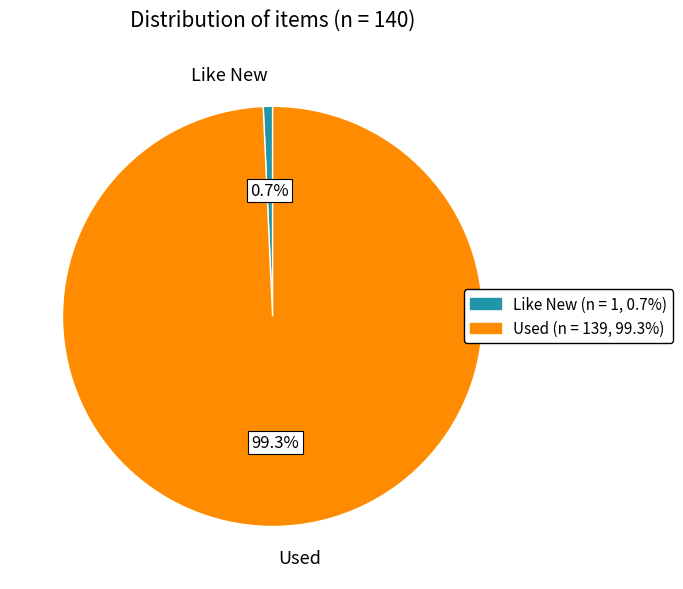

To the nearest percent, what percentage of the pie is Used?

99%